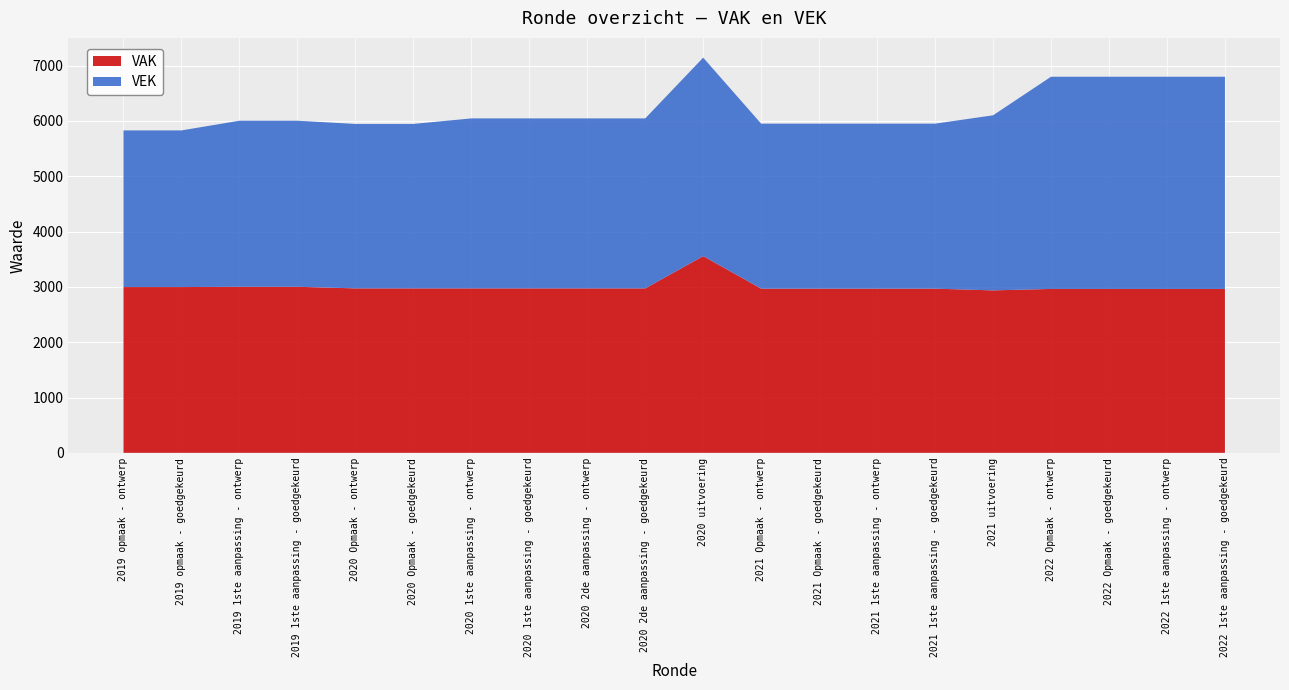

Reading right to left, extract all data points from this chart.

VAK: 2962	2962	2962	2962	2936	2967	2967	2967	2967	3555	2972	2972	2972	2972	2972	2972	3001	3001	2996	2996
VEK: 3835	3835	3835	3835	3164	2982	2982	2982	2982	3587	3072	3072	3072	3072	2972	2972	3001	3001	2831	2831